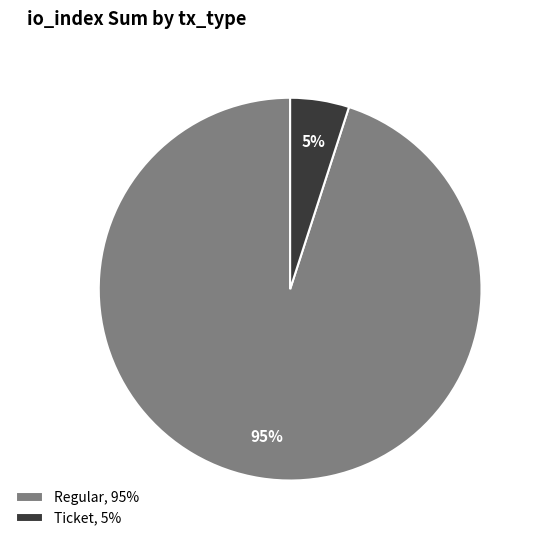

Is there any slice that represents more than half of the pie?

Yes